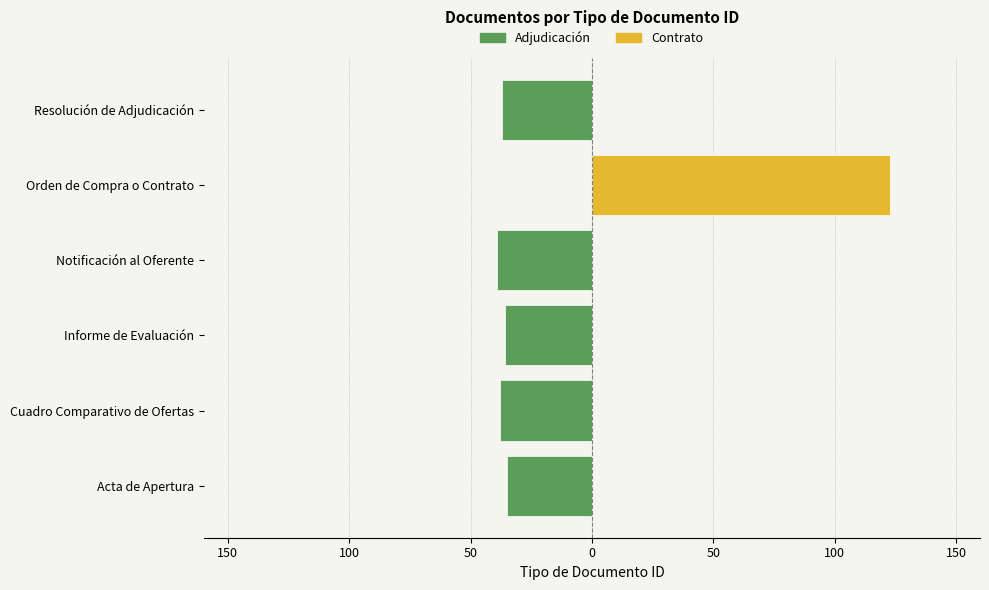

The value of contrato at Informe de Evaluación is 0. True or false?

True